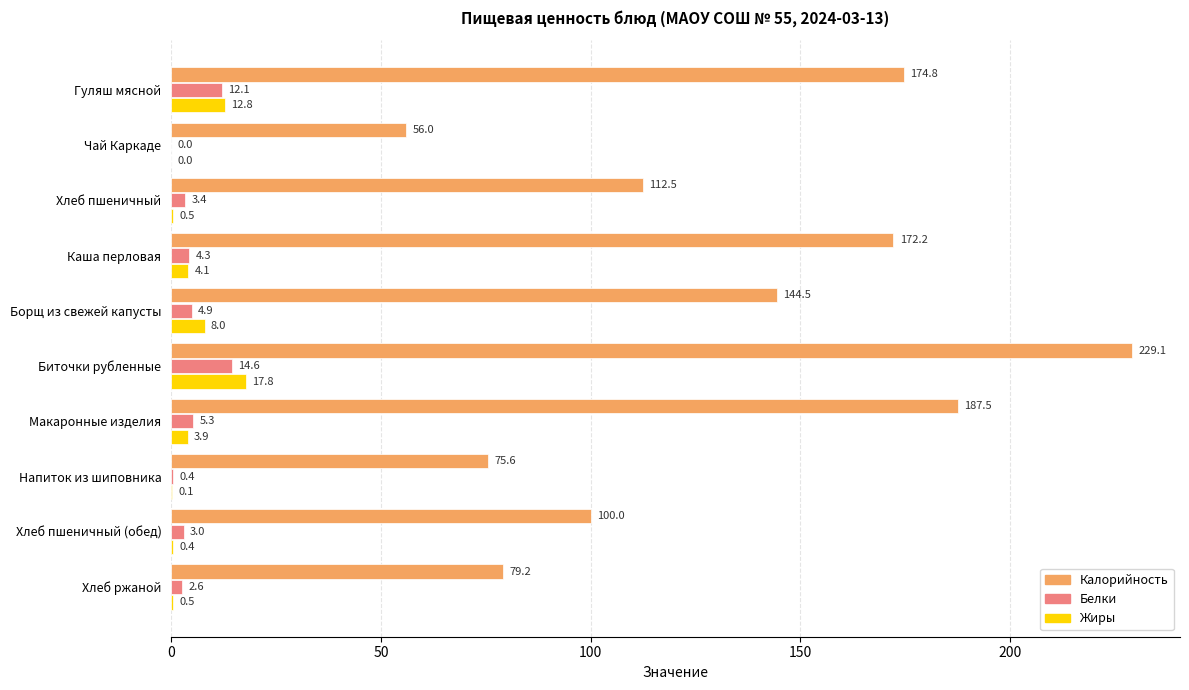

Which series has the largest range (max minus min)?

Калорийность